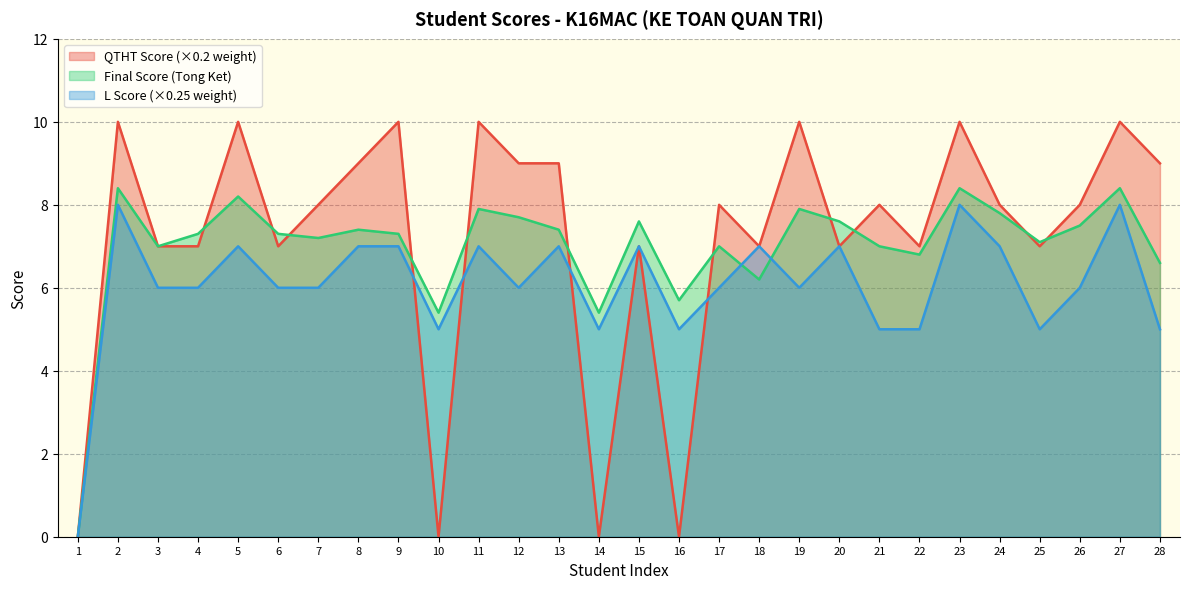

What is the difference between the highest and lowest values at 21?

3.0